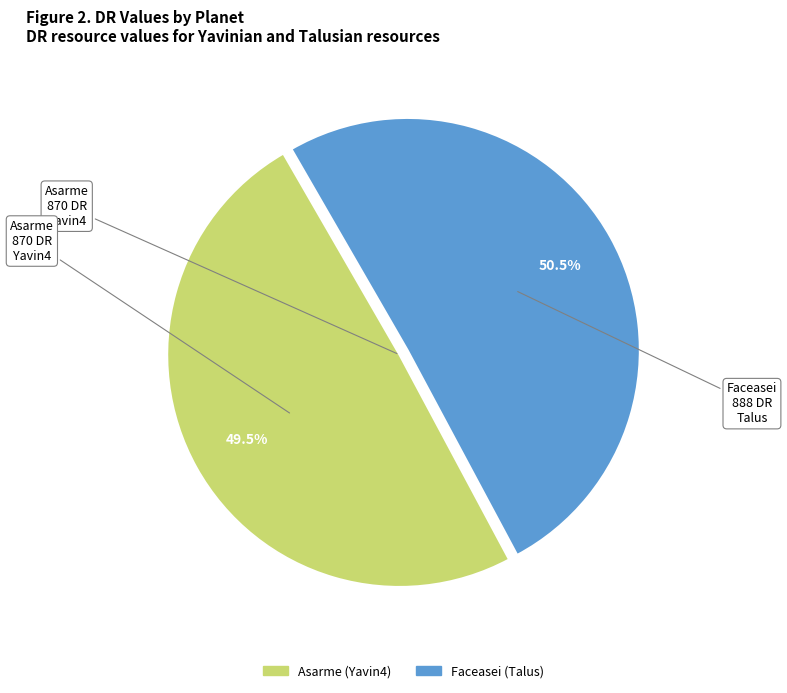

What is the smallest slice in the pie chart?

Asarme